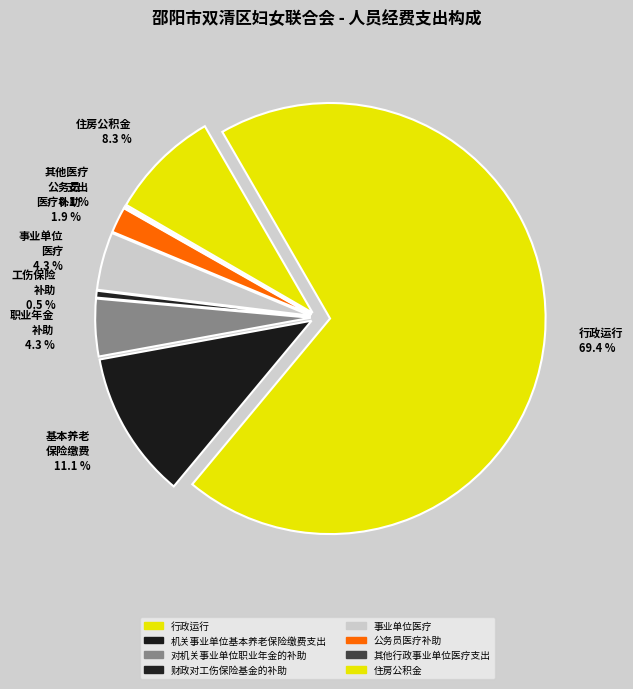

What portion of the pie excludes 行政运行?

30.6%